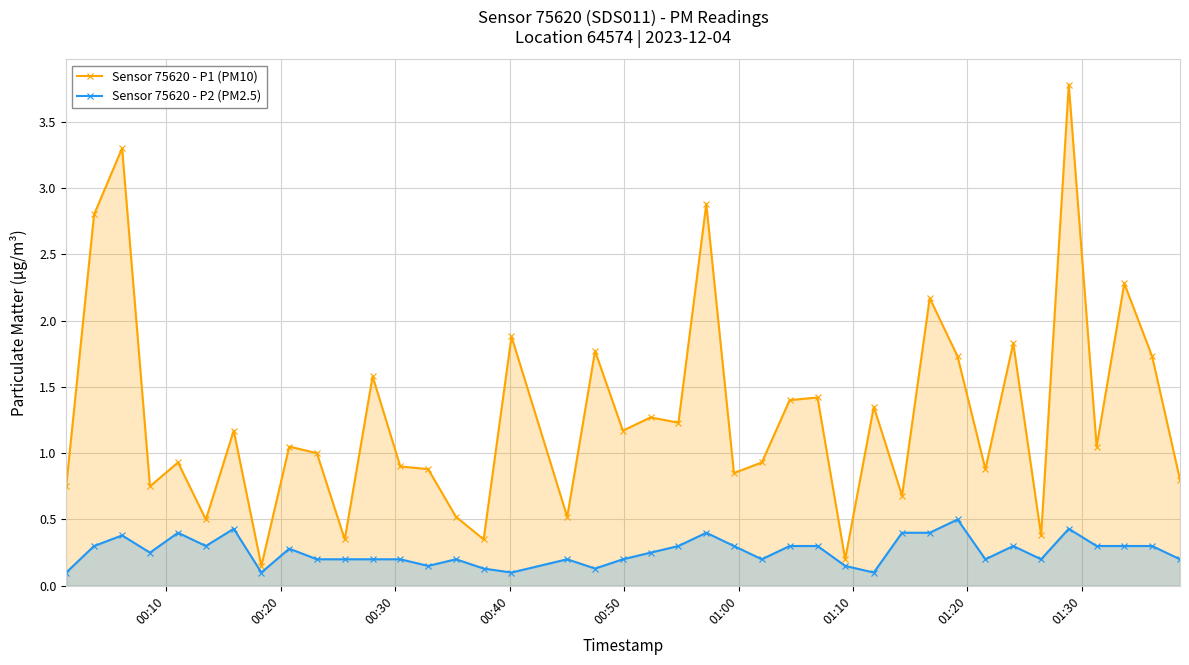

True or false: Sensor 75620 - P1 (PM10) has more than 1 points higher than both neighbors.

True